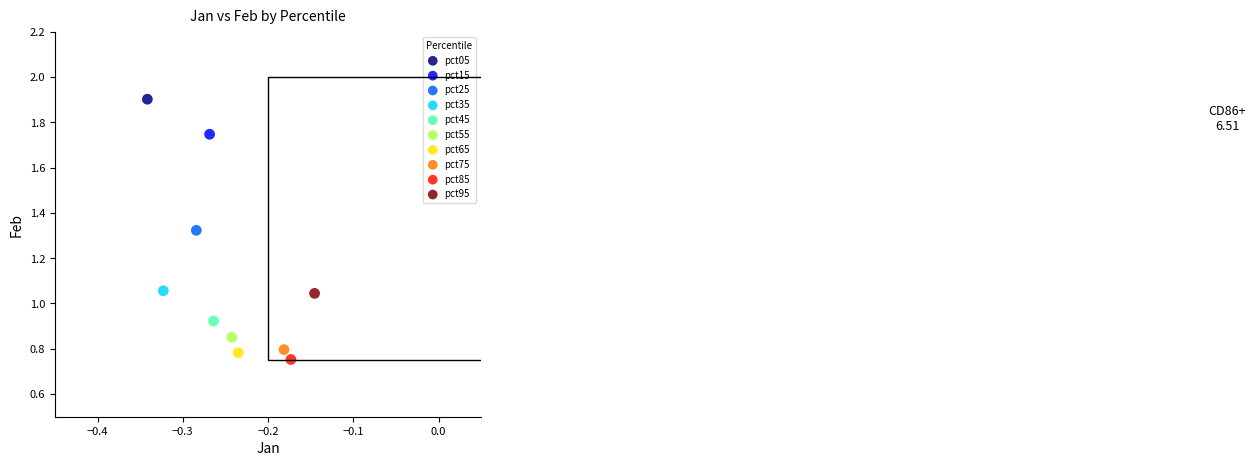

Which series contains the lowest Y value?

pct85